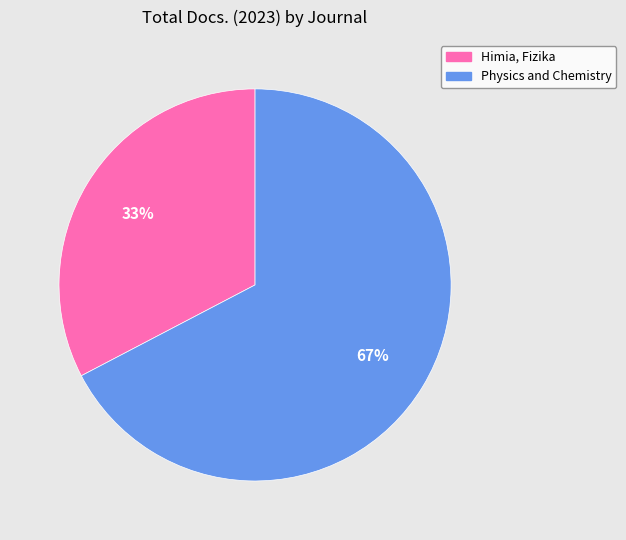

Is there a majority slice in this chart?

Yes